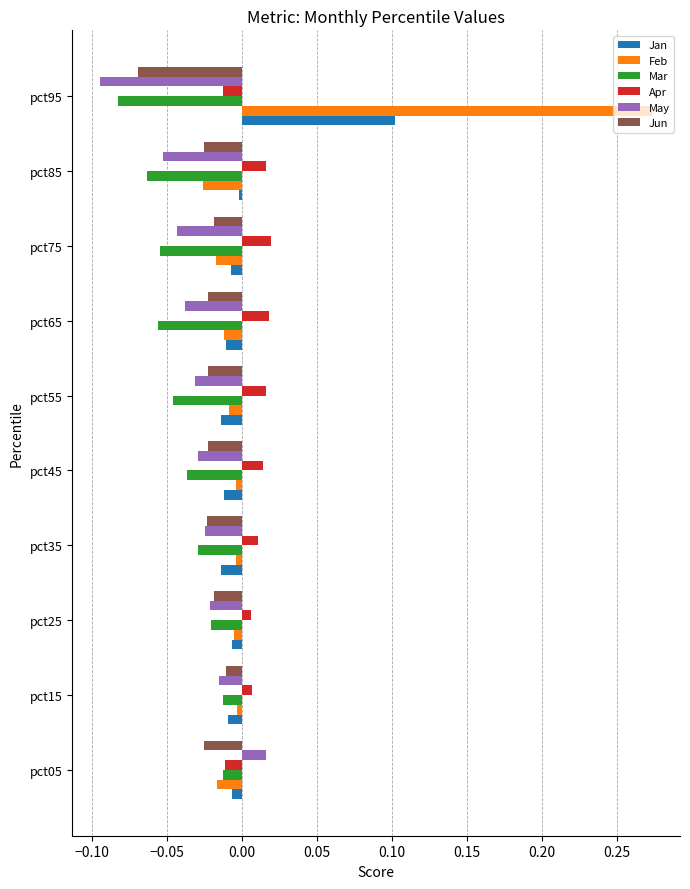

At which category is the sum across all series the highest?

pct95